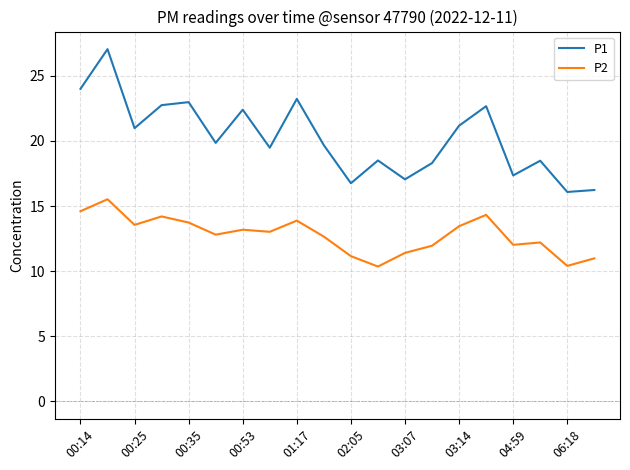

Which series has the largest total across all categories?

P1